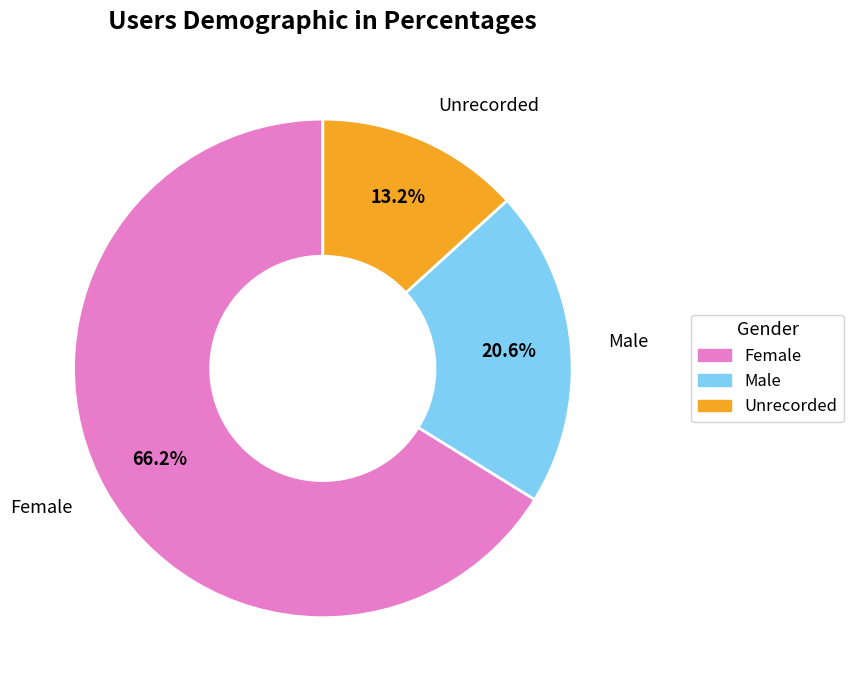

Is there any slice that represents more than half of the pie?

Yes